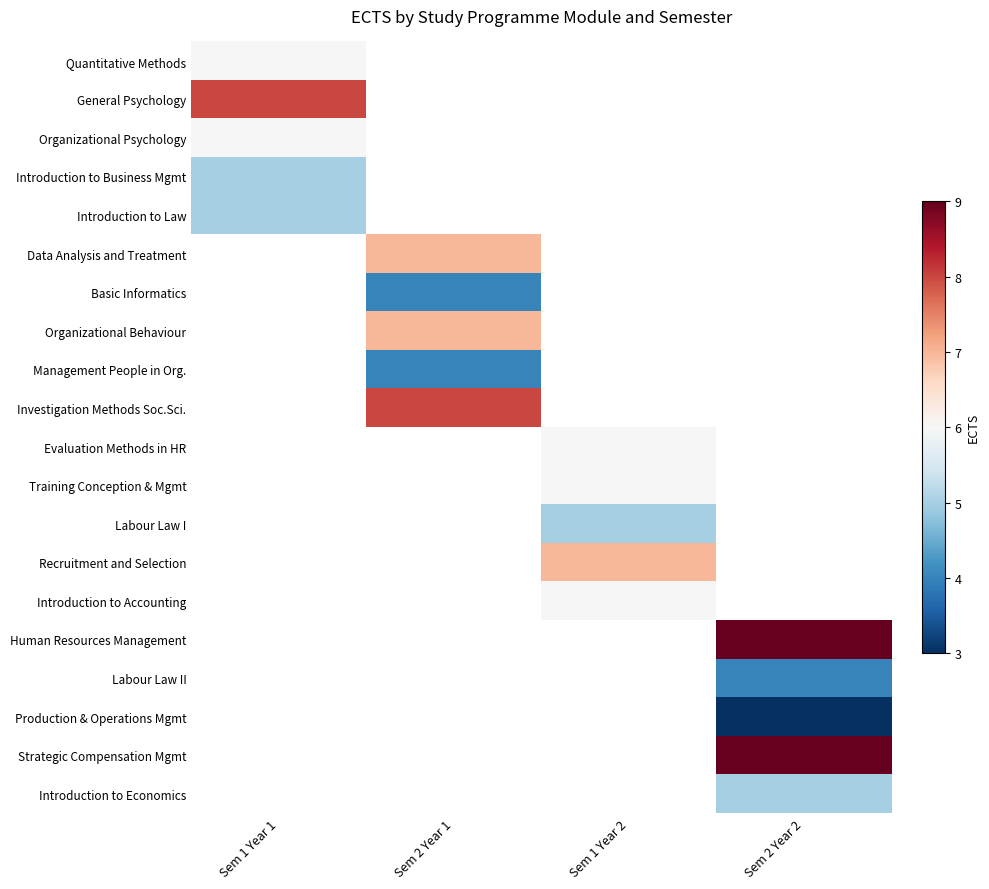

Count the number of categories in the chart.

4